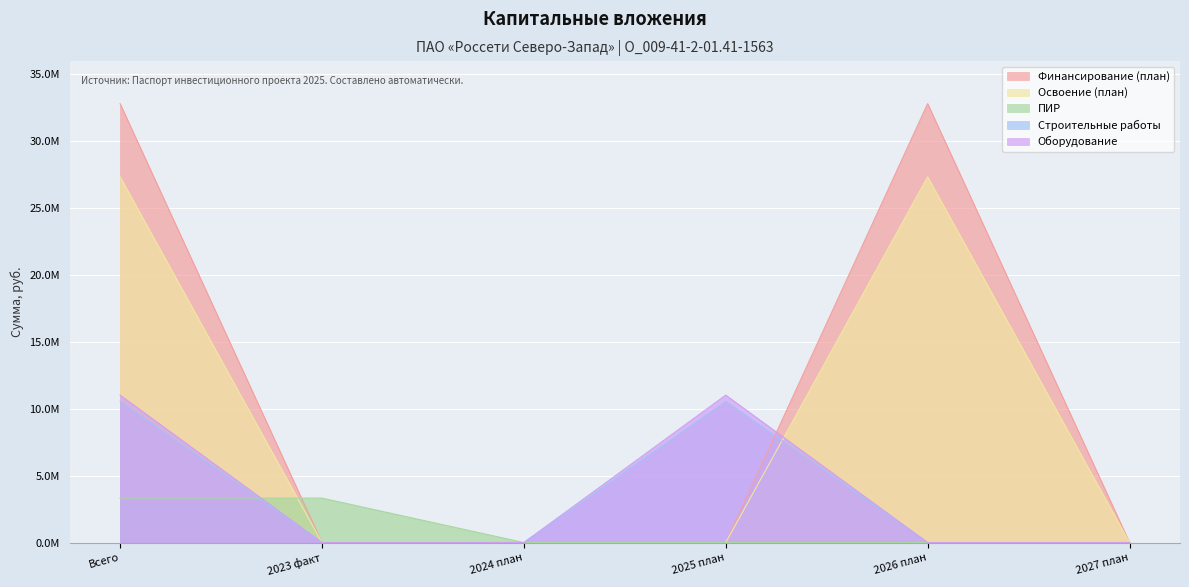

True or false: Оборудование and Освоение (план) intersect in this chart.

True